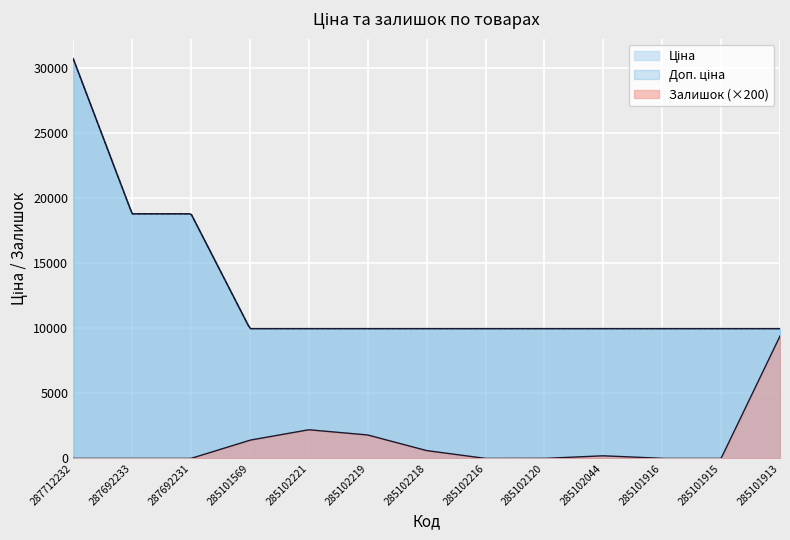

True or false: Доп. ціна and Залишок intersect in this chart.

False